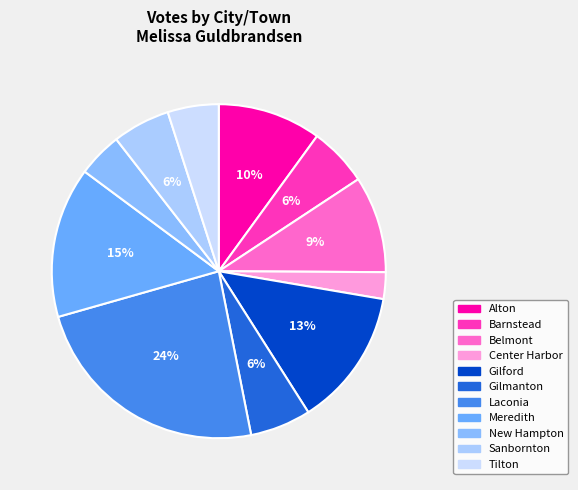

How many segments does this pie chart have?

11